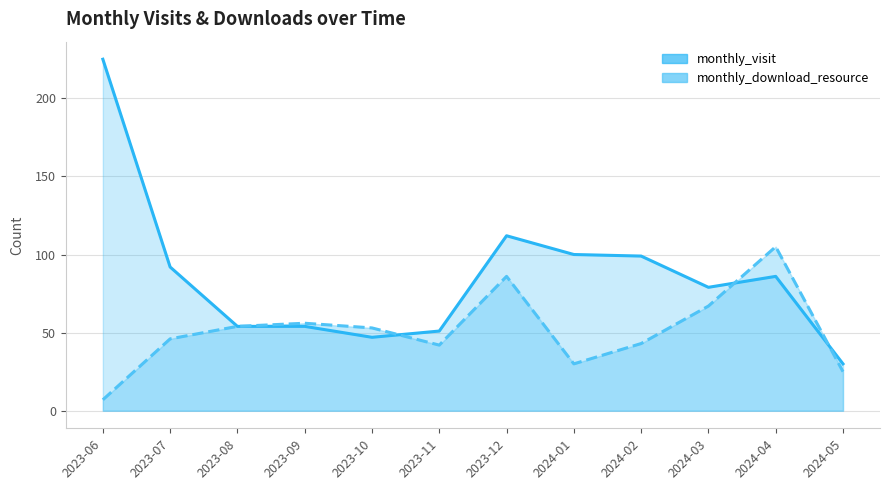

Rank the series by their maximum value, from highest to lowest.

monthly_visit, monthly_download_resource